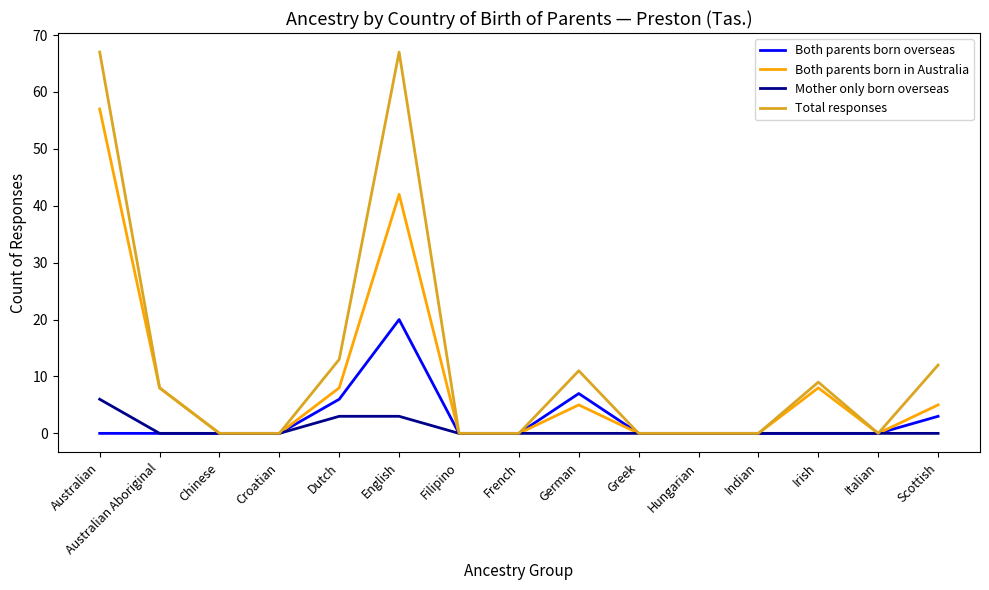

What is the average value of the Total responses series?

12